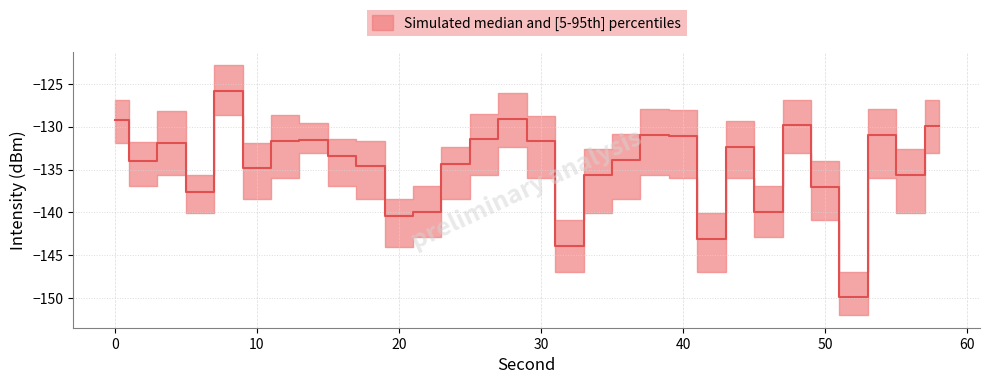

Which category has the lowest value in the upper series?

52